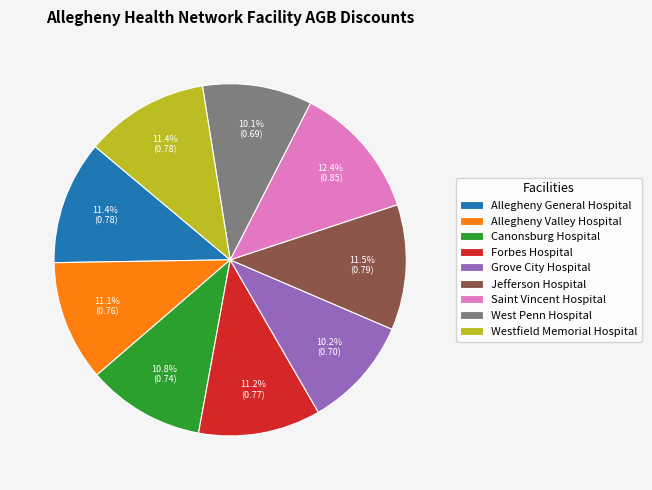

Between West Penn Hospital and Canonsburg Hospital, which is larger?

Canonsburg Hospital